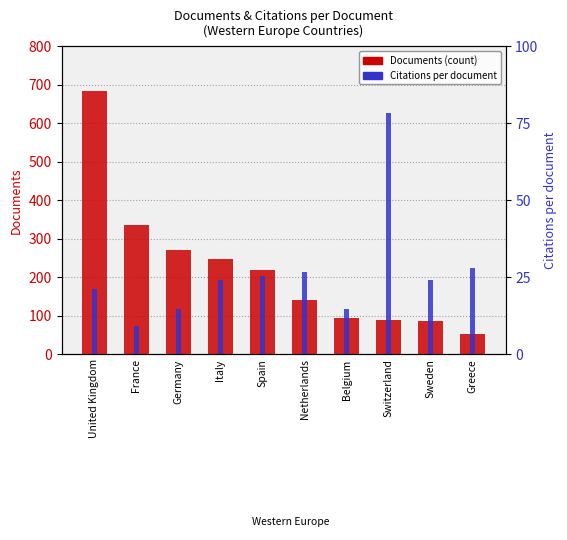

What are all the series names shown in the legend?

Documents, Citations per document